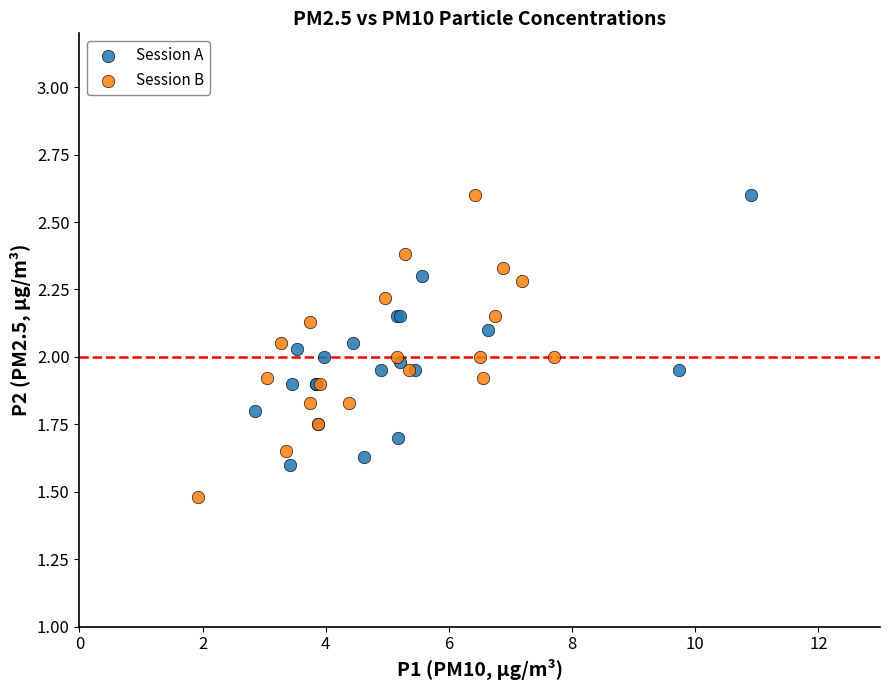

Which series contains the lowest Y value?

Session B